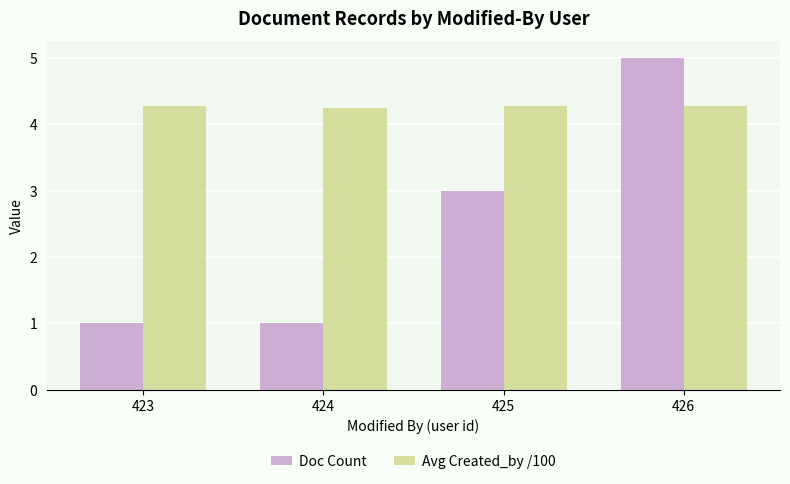

List the series in order of their peak value, lowest first.

Avg Created_by /100, Doc Count